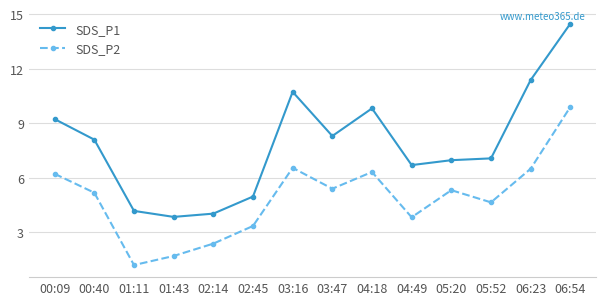

What is the value of the SDS_P1 point at the 1st from the left?

9.2